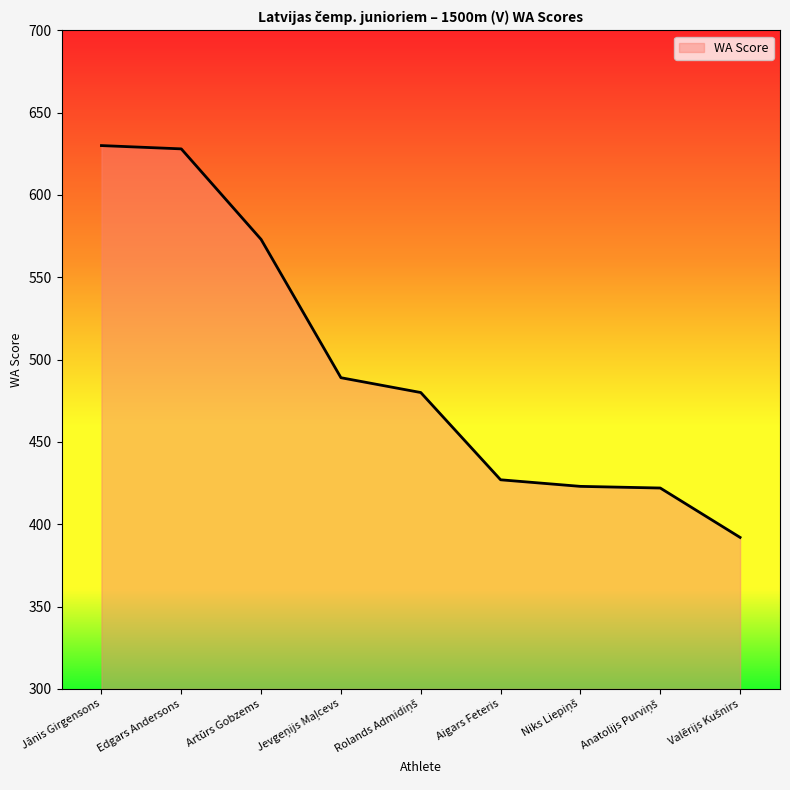

What is the approximate value at Jānis Girgensons, to the nearest 10?

630